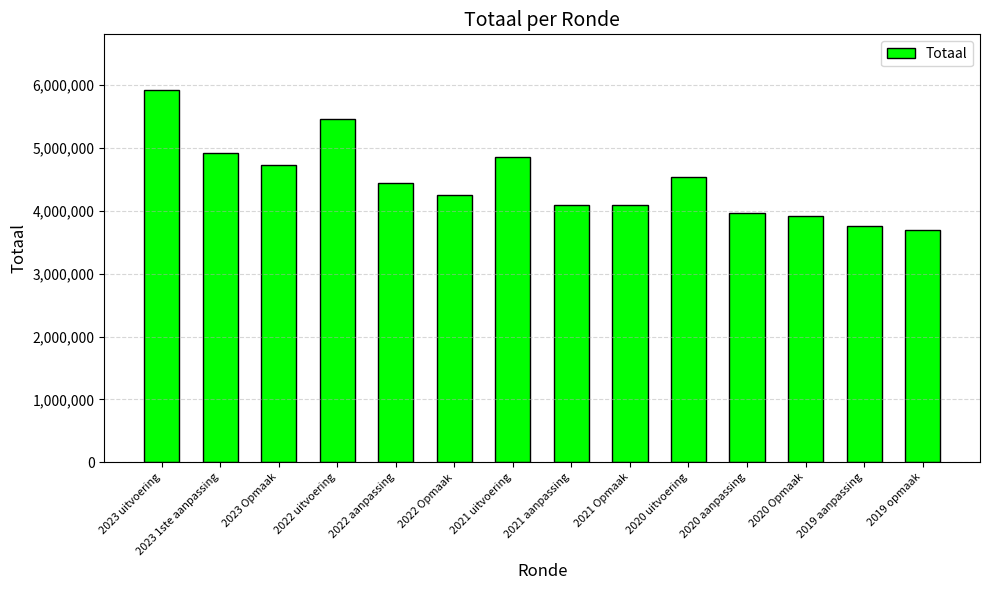

What is the sum of the values at 2023 uitvoering and 2020 Opmaak?

9843712